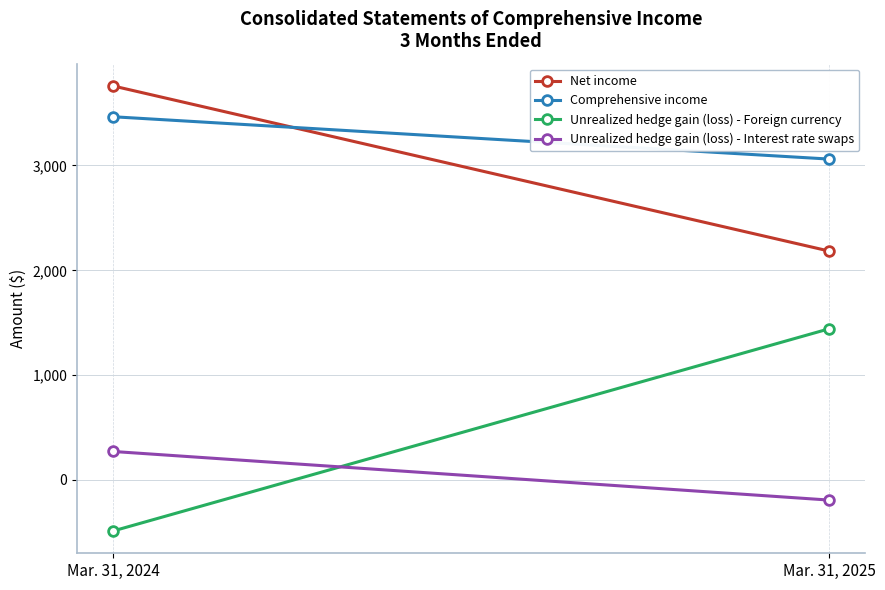

Where is Net income nearest to the value 2971?

Mar. 31, 2024